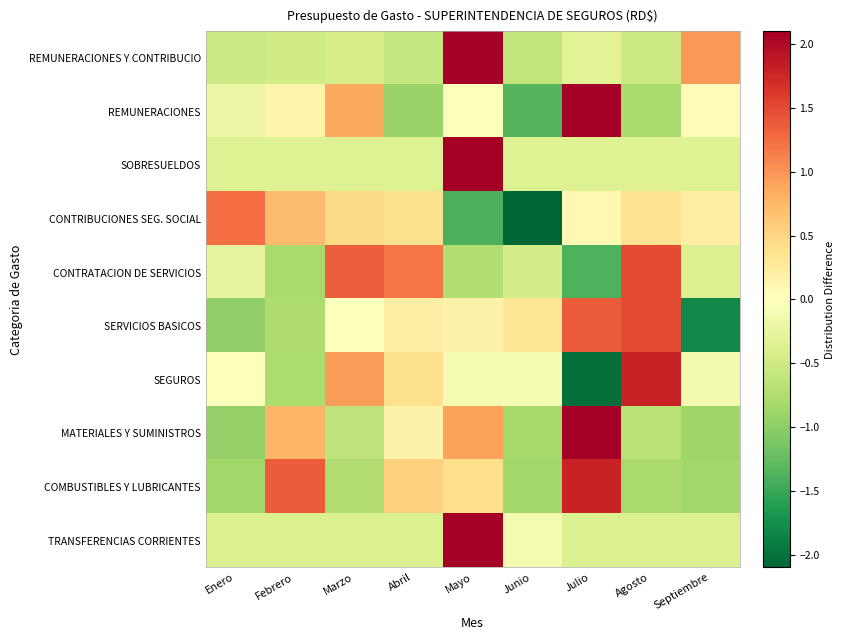

Count the number of data series in this chart.

10